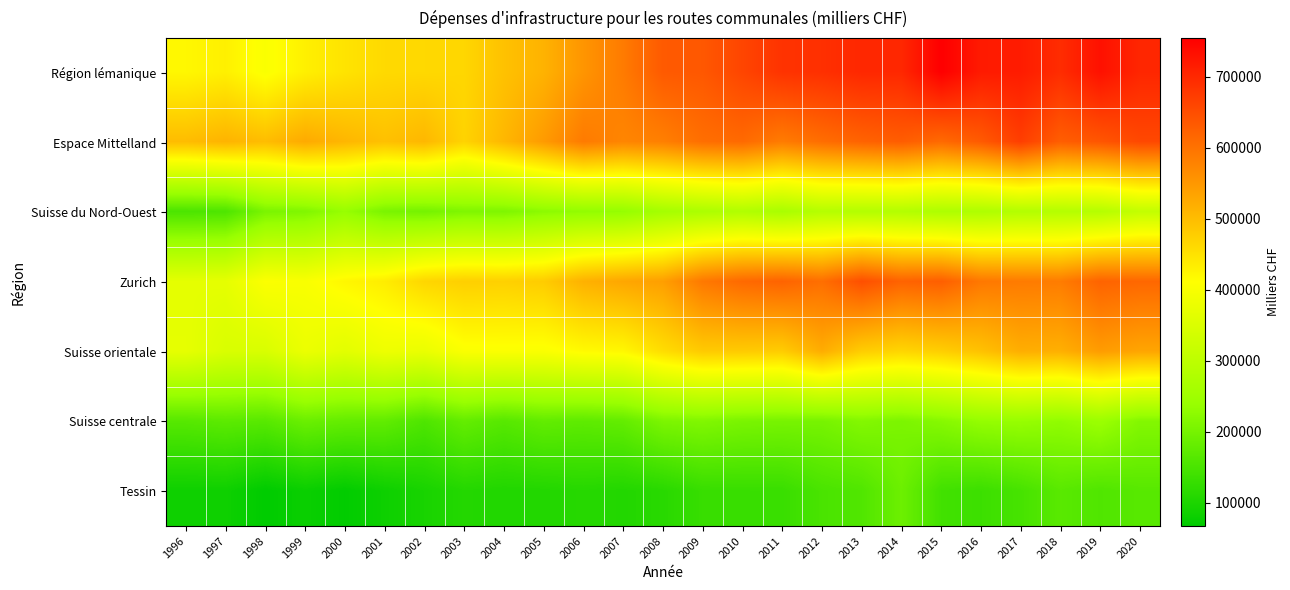

Reading left to right, what are all the values shown in this chart?

Région lémanique: 1996=420101	1997=430040	1998=403465	1999=430640	2000=447145	2001=460602	2002=461890	2003=464455	2004=492847	2005=513140	2006=552587	2007=587885	2008=632249	2009=635419	2010=660096	2011=684991	2012=689117	2013=700327	2014=700106	2015=754852	2016=717498	2017=715944	2018=693804	2019=730402	2020=702192
Espace Mittelland: 1996=500205	1997=511898	1998=499471	1999=524402	2000=508295	2001=494503	2002=506750	2003=469125	2004=506933	2005=545029	2006=588305	2007=573698	2008=581703	2009=604796	2010=611023	2011=586699	2012=605989	2013=619914	2014=628526	2015=610752	2016=631812	2017=669702	2018=626626	2019=638063	2020=656151
Suisse du Nord-Ouest: 1996=152686	1997=154711	1998=205191	1999=211246	2000=237608	2001=204597	2002=199025	2003=210391	2004=209451	2005=224671	2006=231556	2007=235114	2008=259641	2009=271216	2010=280011	2011=266708	2012=286657	2013=283480	2014=283721	2015=274384	2016=275354	2017=283376	2018=285858	2019=286979	2020=309760
Zurich: 1996=366884	1997=368768	1998=406283	1999=401643	2000=421574	2001=434701	2002=465456	2003=474259	2004=472854	2005=478827	2006=514910	2007=529224	2008=539663	2009=590934	2010=611680	2011=619878	2012=604162	2013=646833	2014=619970	2015=625878	2016=591819	2017=587504	2018=586276	2019=619507	2020=614180
Suisse orientale: 1996=369880	1997=347231	1998=346365	1999=379362	2000=363736	2001=383120	2002=376765	2003=404383	2004=405625	2005=404175	2006=416862	2007=420464	2008=455975	2009=481611	2010=481125	2011=478398	2012=521499	2013=477517	2014=466306	2015=475830	2016=493006	2017=519447	2018=517307	2019=543547	2020=531351
Suisse centrale: 1996=165132	1997=171594	1998=166485	1999=187676	2000=180011	2001=177075	2002=155807	2003=180148	2004=165700	2005=178387	2006=173878	2007=179429	2008=207383	2009=213074	2010=204953	2011=202126	2012=202077	2013=215469	2014=207217	2015=218969	2016=234932	2017=238342	2018=230681	2019=244493	2020=215309
Tessin: 1996=83411	1997=83934	1998=66915	1999=79073	2000=69461	2001=82919	2002=95182	2003=107954	2004=104531	2005=106562	2006=110631	2007=106421	2008=113211	2009=130235	2010=130944	2011=131884	2012=150382	2013=157831	2014=190084	2015=141783	2016=135247	2017=147085	2018=168127	2019=157588	2020=166254